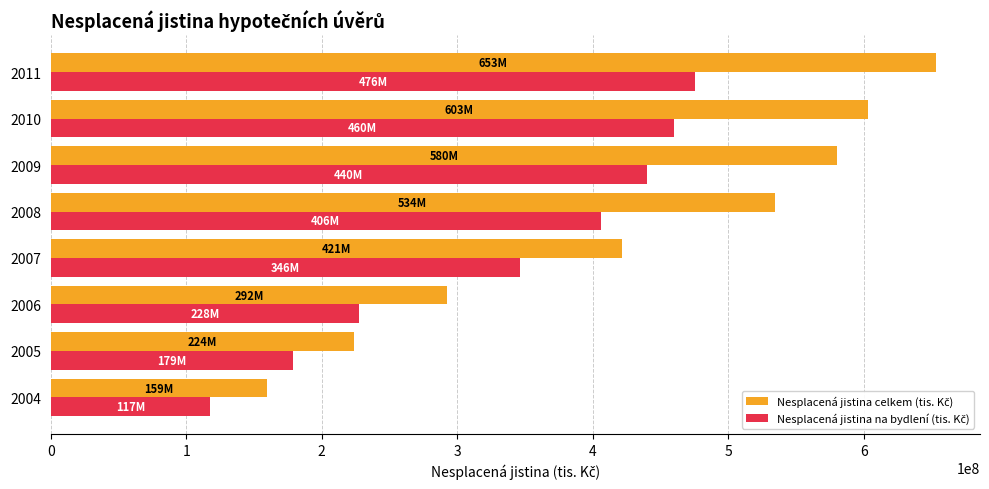

Count the number of data series in this chart.

2